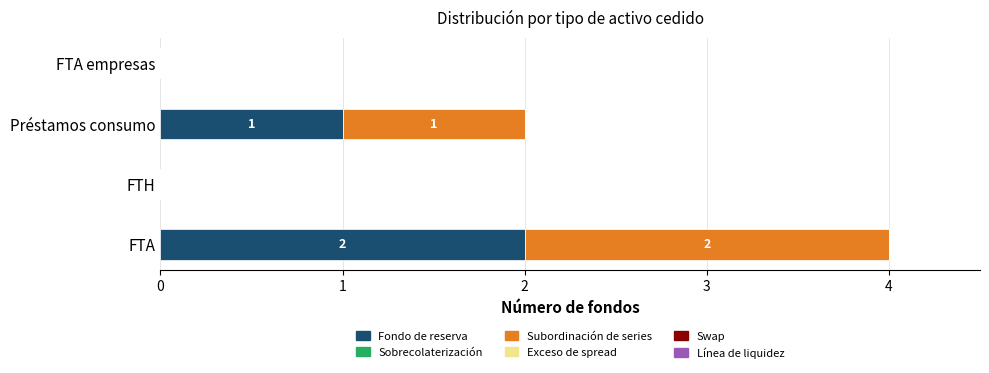

The Fondo de reserva series shows 2 at Préstamos consumo. True or false?

False